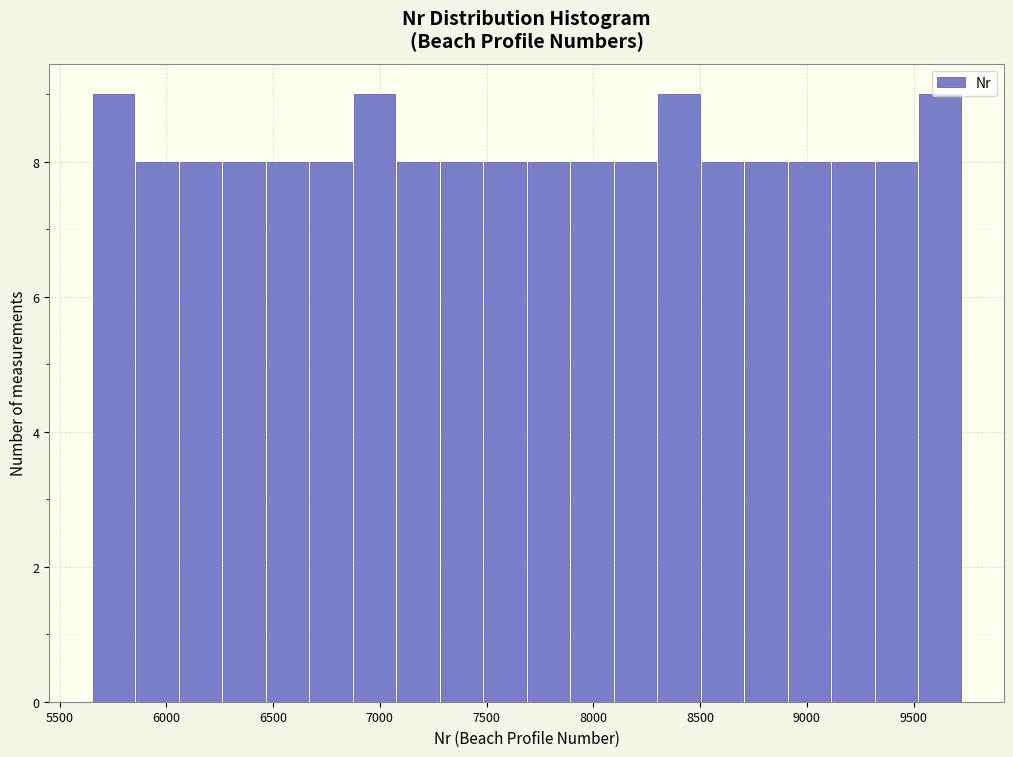

Reading left to right, transcribe this chart: for each bar, give the range it covers on the x-axis and its height. Neither the bar edges nor the heights are printed on the chart, so give them approximately, as read against the axes.

5650 to 5850: 9
5850 to 6050: 8
6050 to 6250: 8
6250 to 6450: 8
6450 to 6650: 8
6650 to 6850: 8
6850 to 7100: 9
7100 to 7300: 8
7300 to 7500: 8
7500 to 7700: 8
7700 to 7900: 8
7900 to 8100: 8
8100 to 8300: 8
8300 to 8500: 9
8500 to 8700: 8
8700 to 8900: 8
8900 to 9100: 8
9100 to 9300: 8
9300 to 9500: 8
9500 to 9750: 9